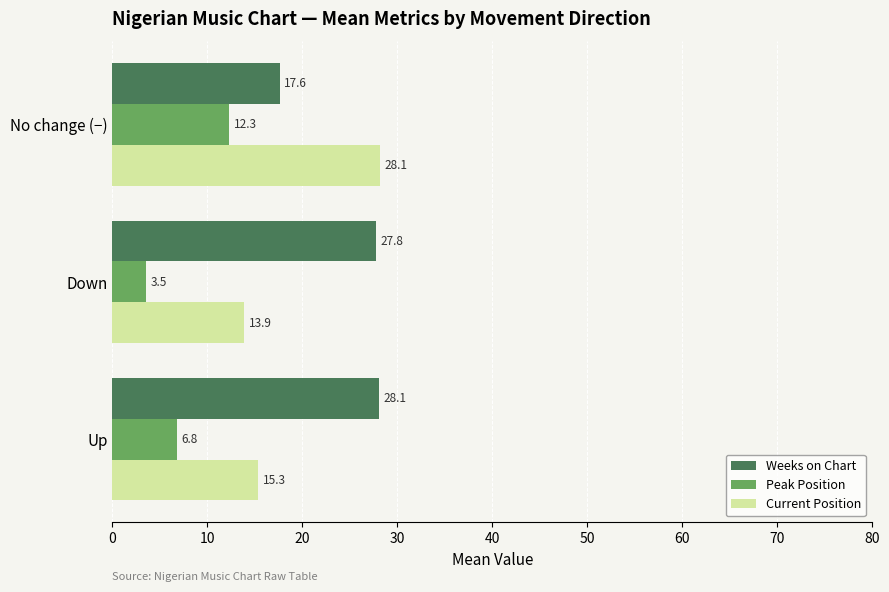

Which series has the largest range (max minus min)?

Current Position